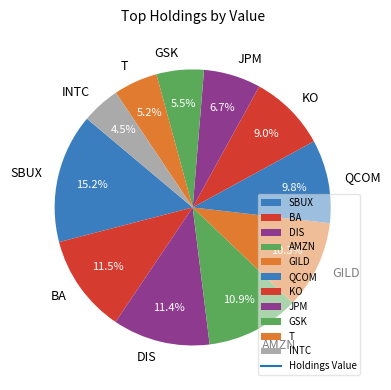

Between DIS and INTC, which is larger?

DIS